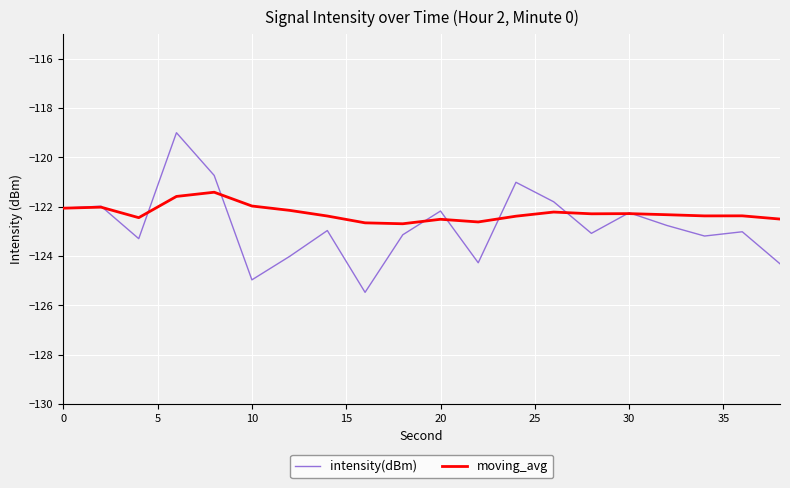

Which series has the largest range (max minus min)?

intensity(dBm)